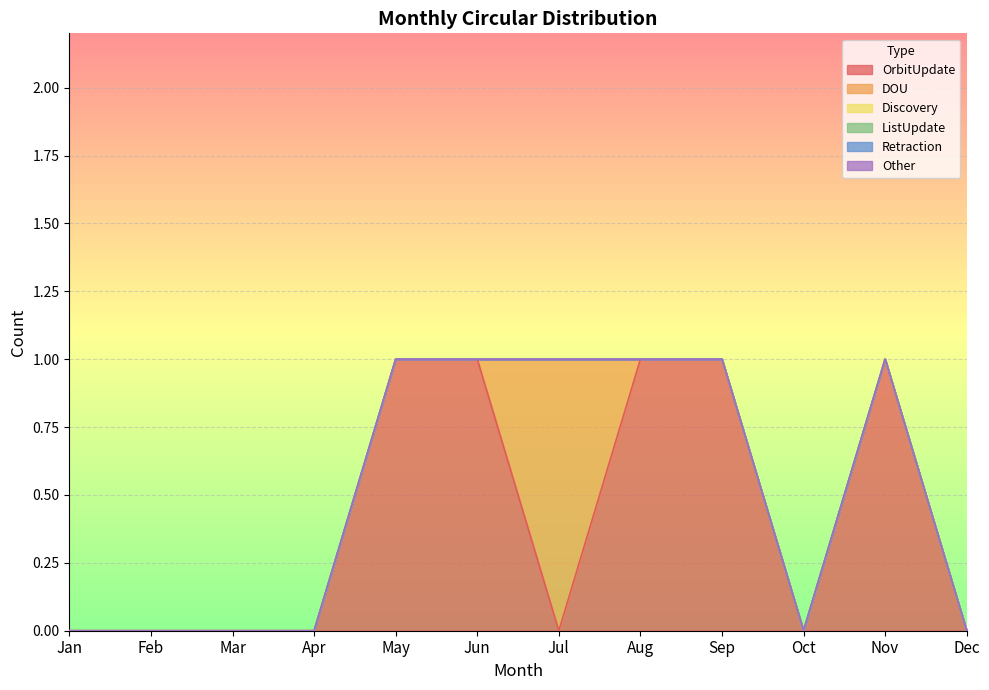

Which has a higher value, Dec or Oct?

Dec